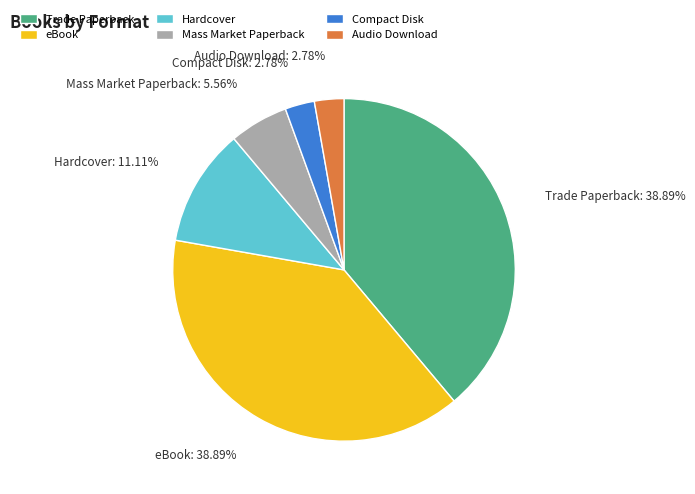

Combined, do eBook and Audio Download account for over 50%?

No